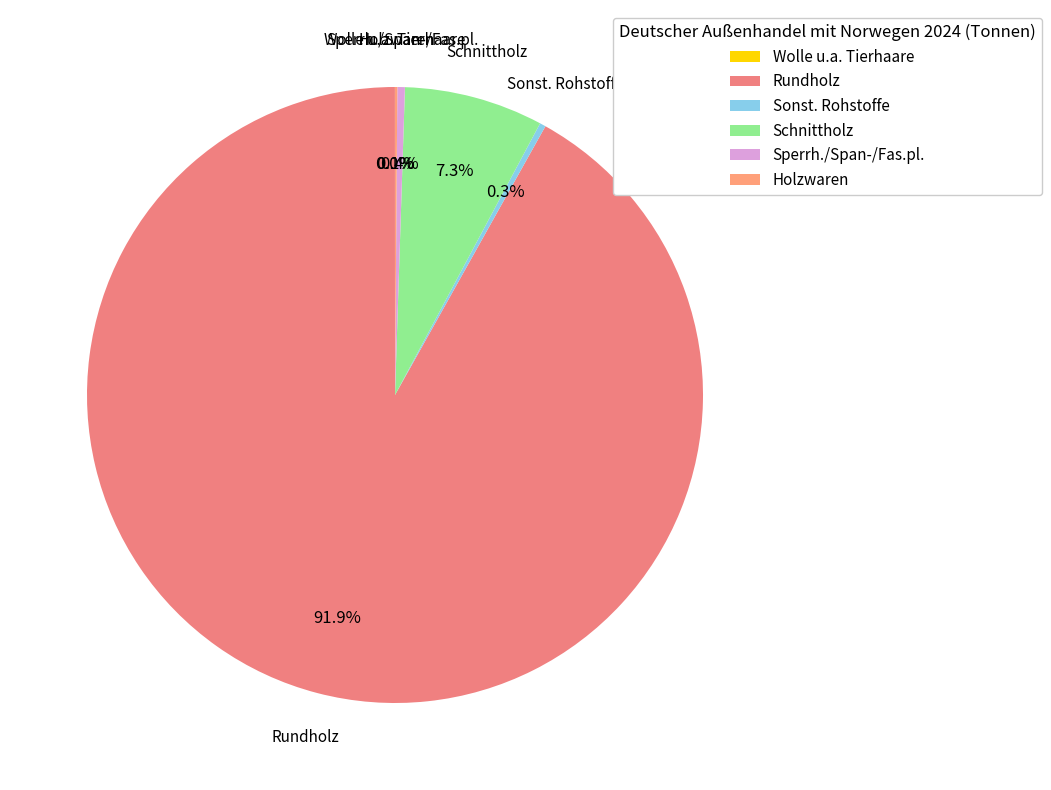

Combined, what portion of the pie is Schnittholz and Sperrh./Span-/Fas.pl.?

7.7%